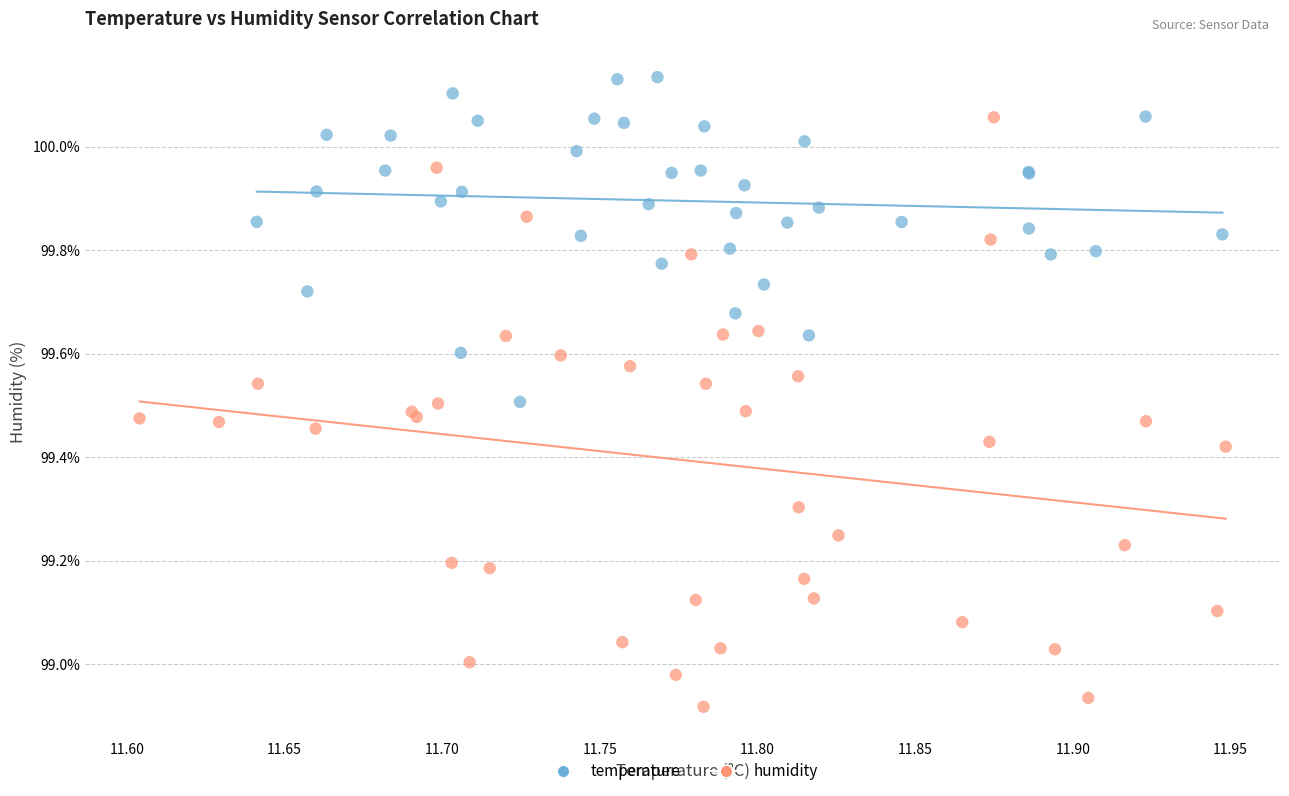

Which series reaches the minimum Y coordinate?

humidity